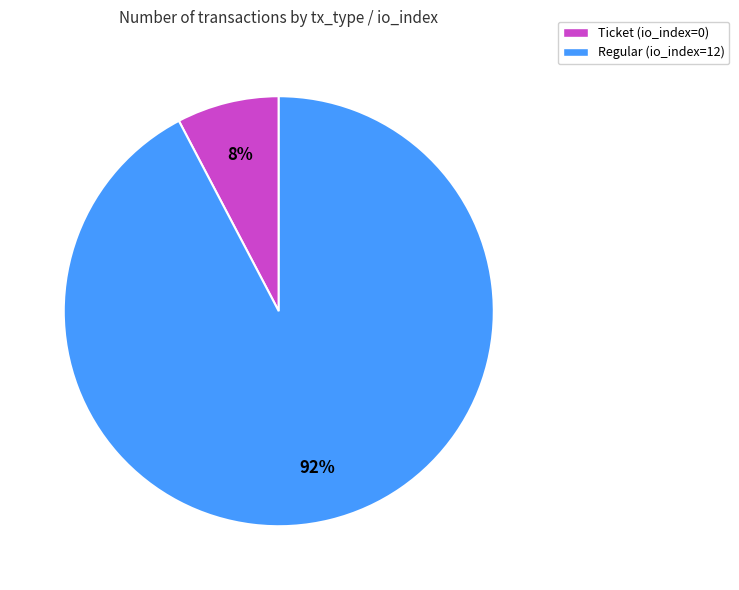

What is the majority slice?

Regular (io_index=12)